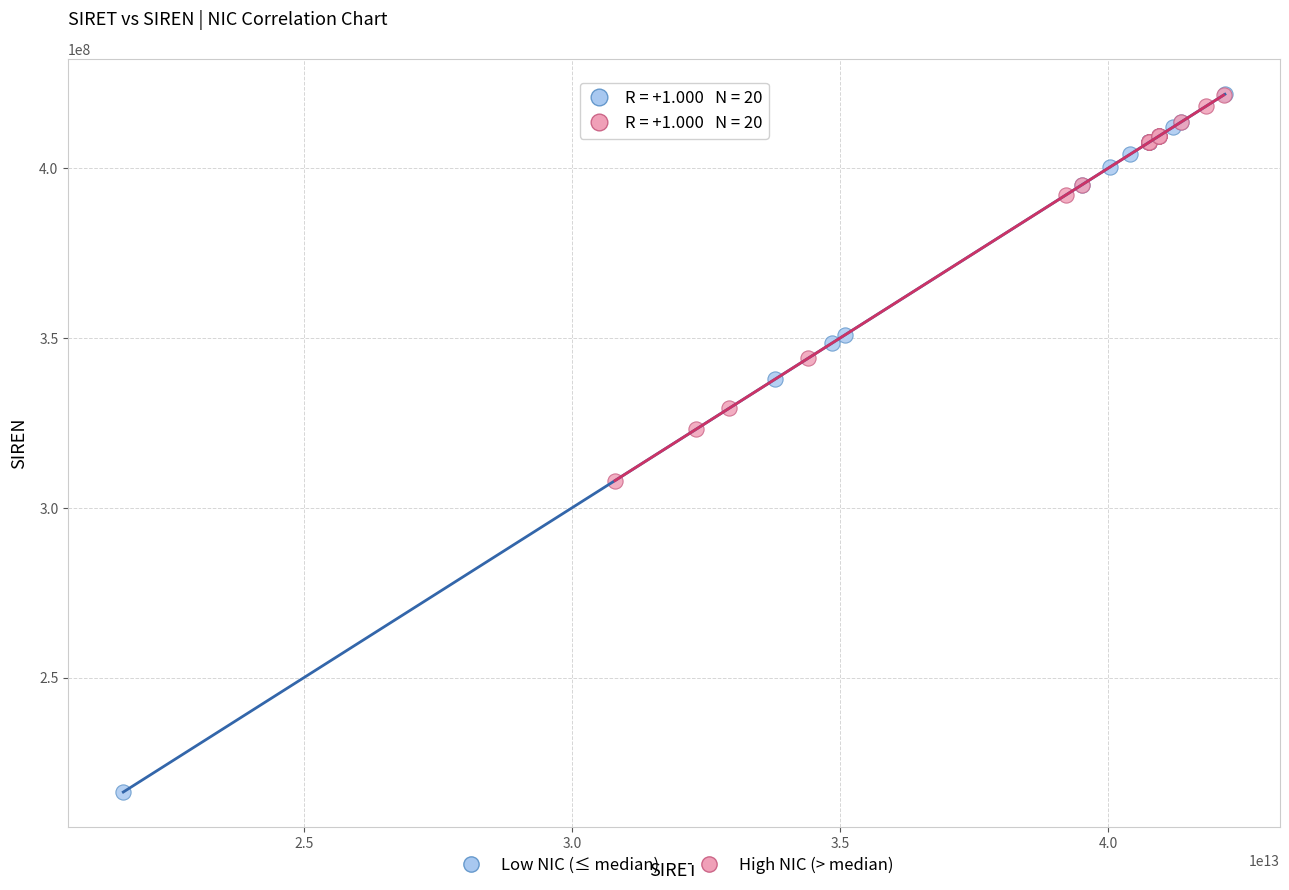

Which series has the largest Y range (max minus min)?

Low NIC (≤ median)